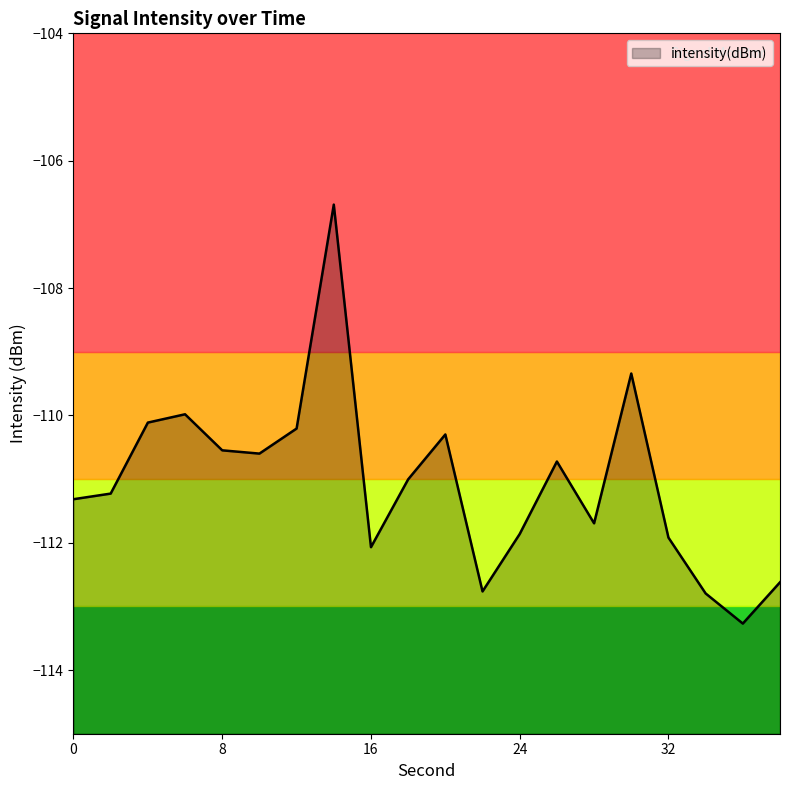

At which label does the data first exceed -111?

4